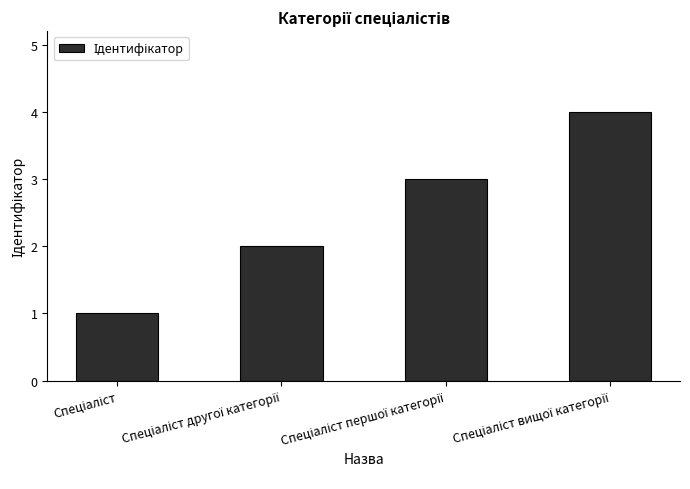

What is the difference between the maximum and minimum values?

3